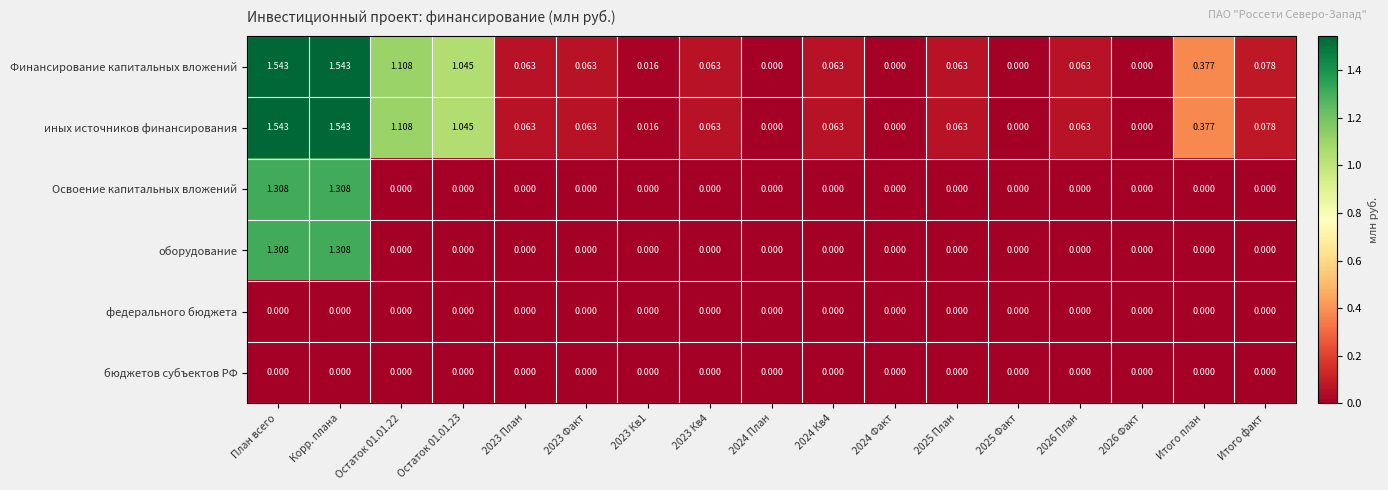

How many data points does each series have?

17